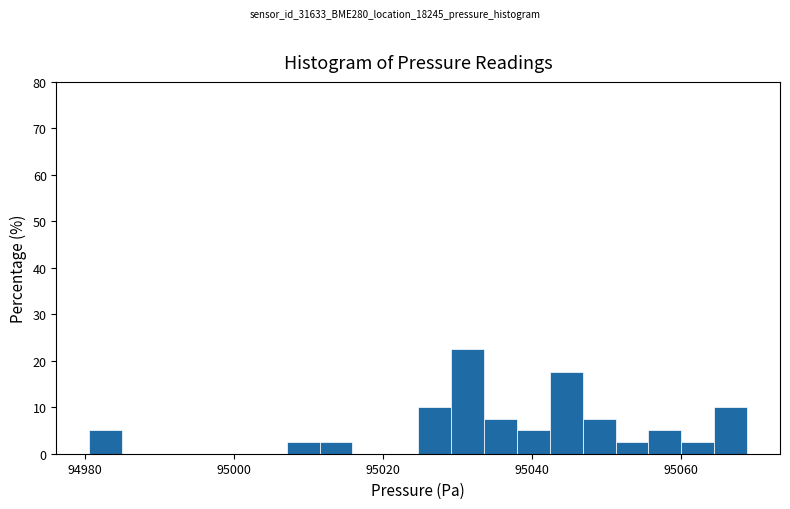

Read against the x-axis, roughly where is the centre of the tallest bar?

95032